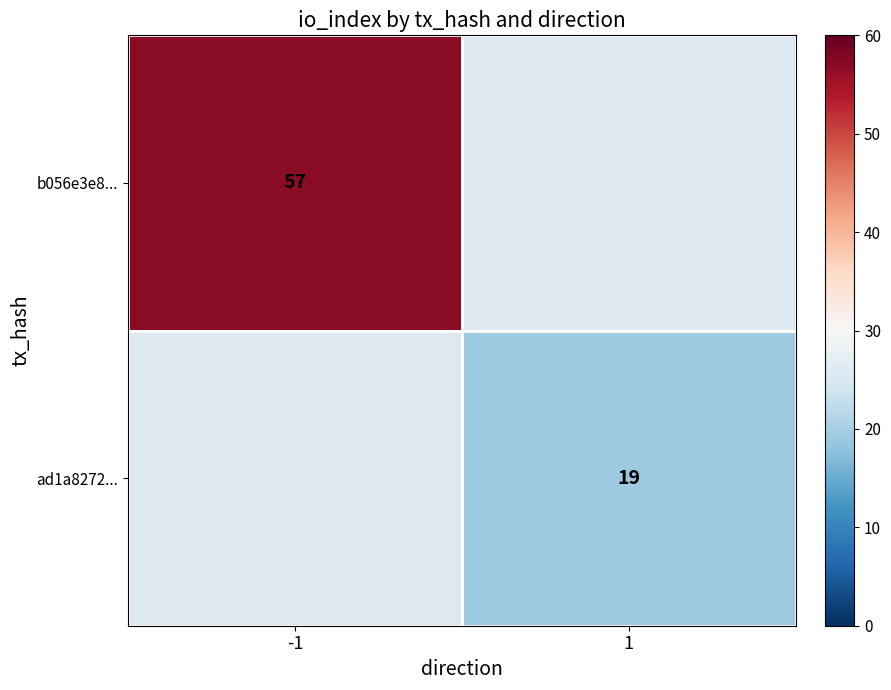

The b056e3e8... series shows 57 at -1. True or false?

True